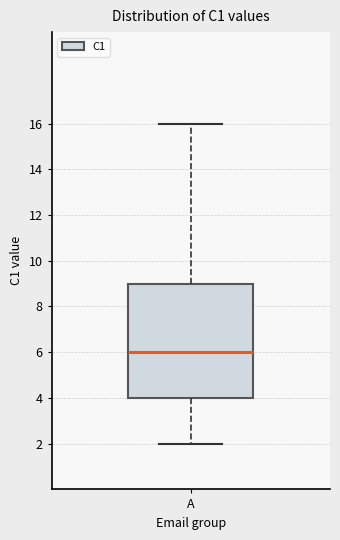

Transcribe this box plot: give where the median line is, the range the box spans, and where the two whiskers end, as read against the y-axis. The values are not printed on the chart, so give them approximately, as read against the axis.

median 6, box 4 to 9, whiskers 2 to 16